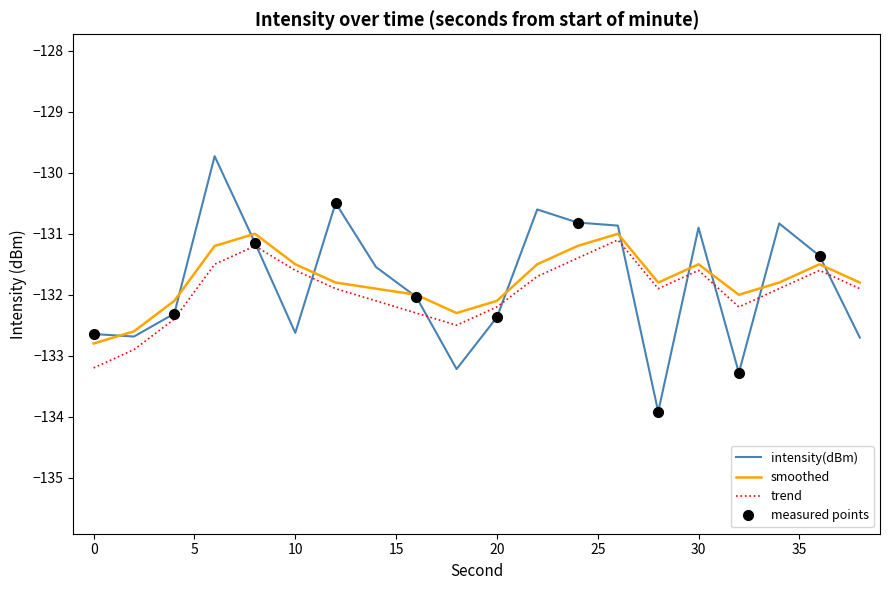

What is the sum of all trend values?

-2639.1